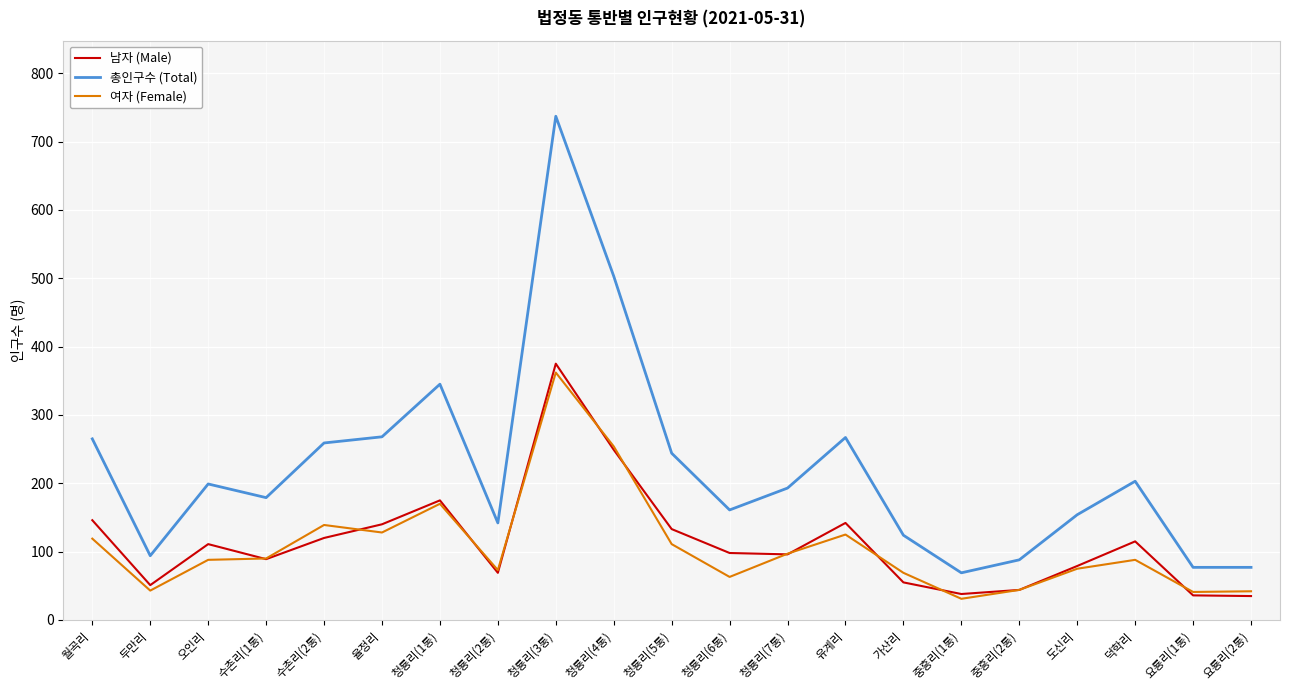

Count the number of data series in this chart.

3